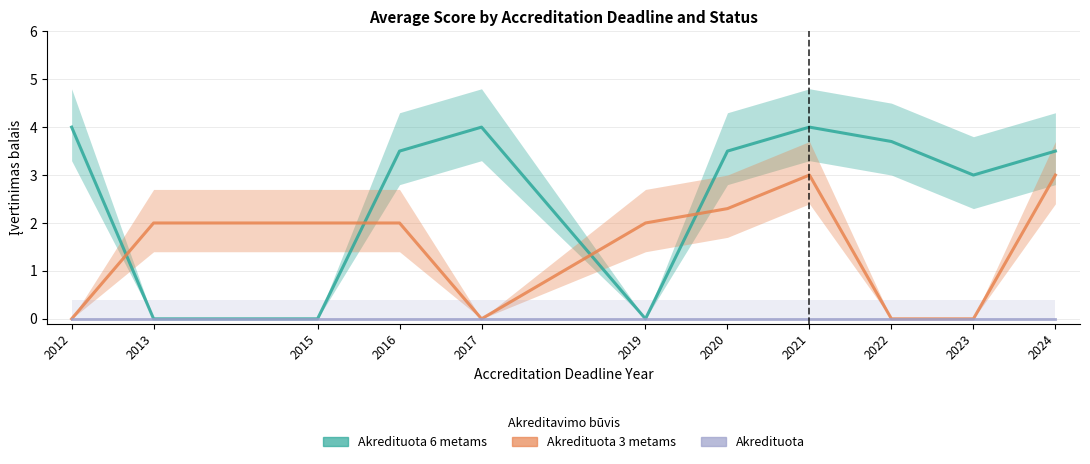

At which label does Akredituota 6 metams reach its minimum?

2013